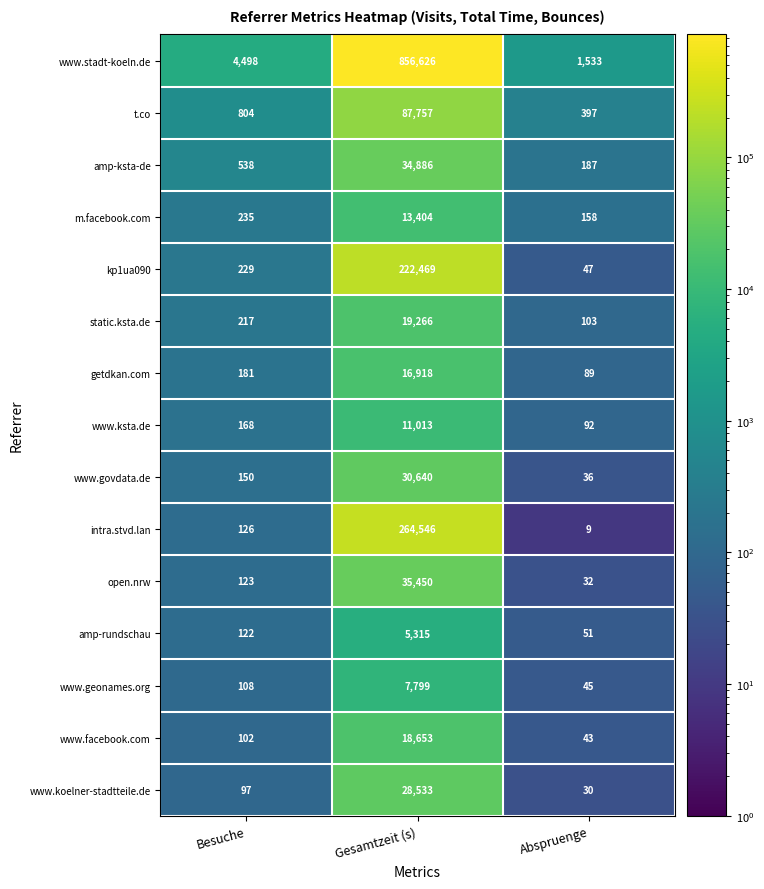

What is the approximate value of www.govdata.de at Gesamtzeit (s), to the nearest 100?

30600